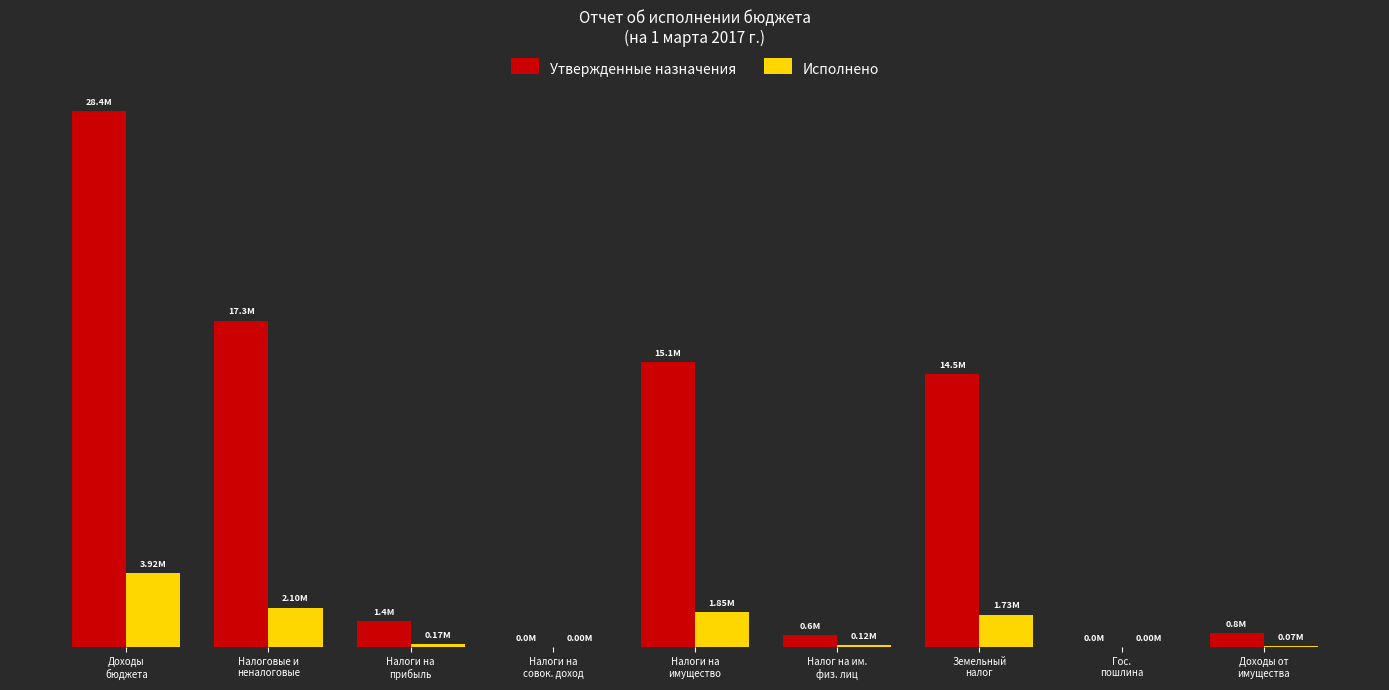

What is the total value across all series at Налоговые и
неналоговые?

19406882.0